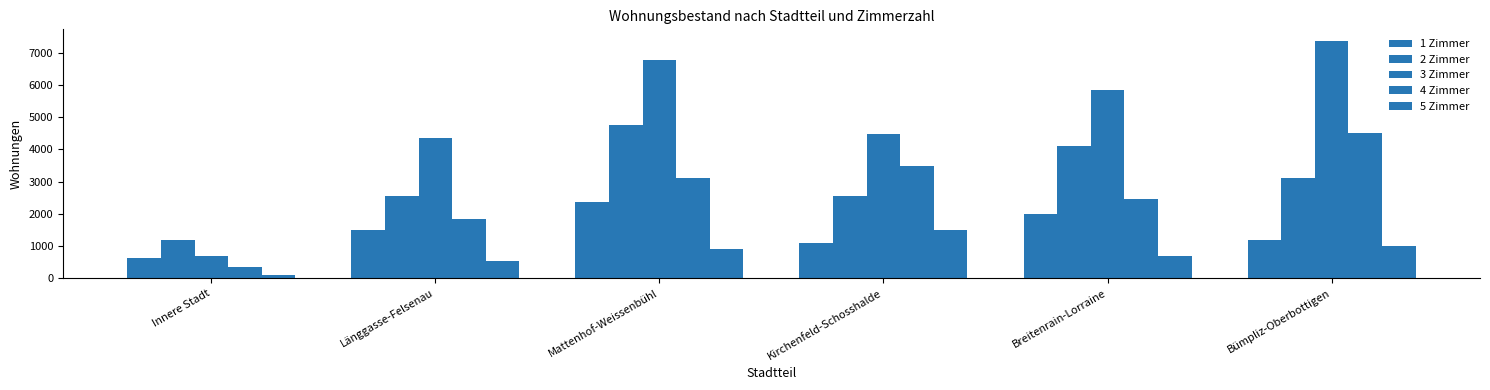

How many bars are there in each group?

5